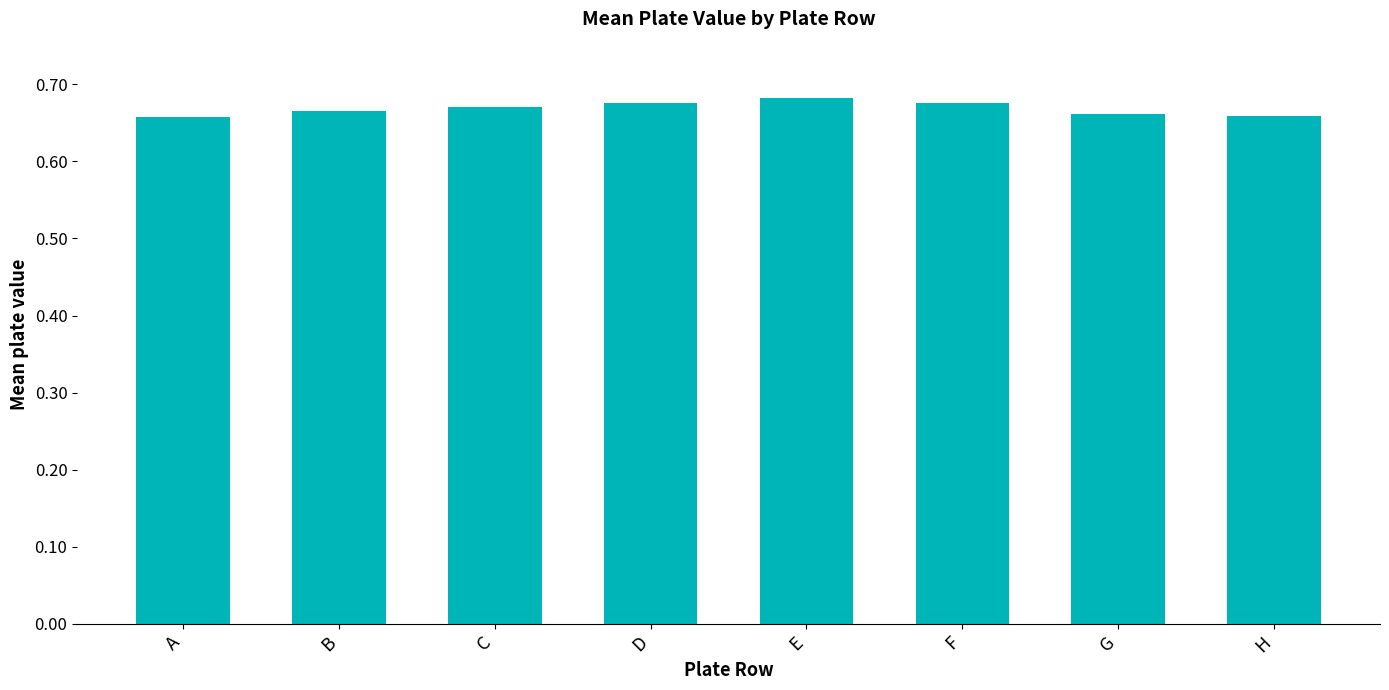

What is the sum of the values at C and H?

1.3